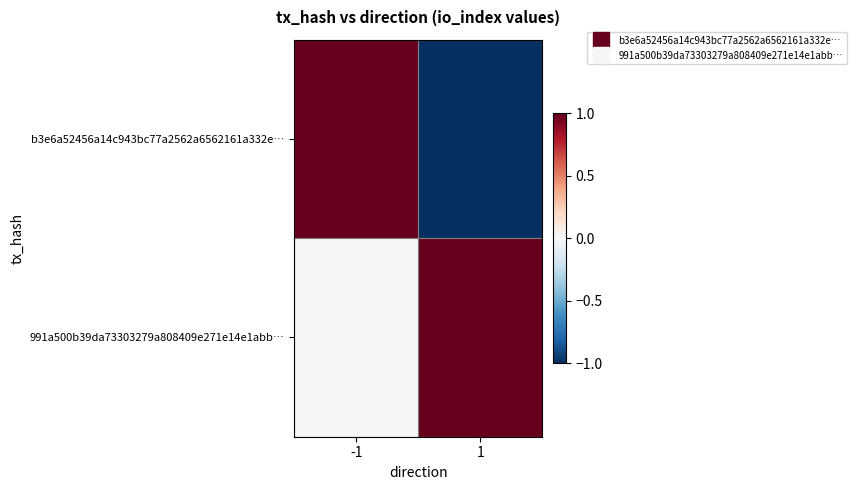

Reading left to right, list all the values displayed in this chart.

b3e6a52456a14c943bc77a2562a6562161a332e…: -1=1	1=-1
991a500b39da73303279a808409e271e14e1abb…: -1=0	1=1